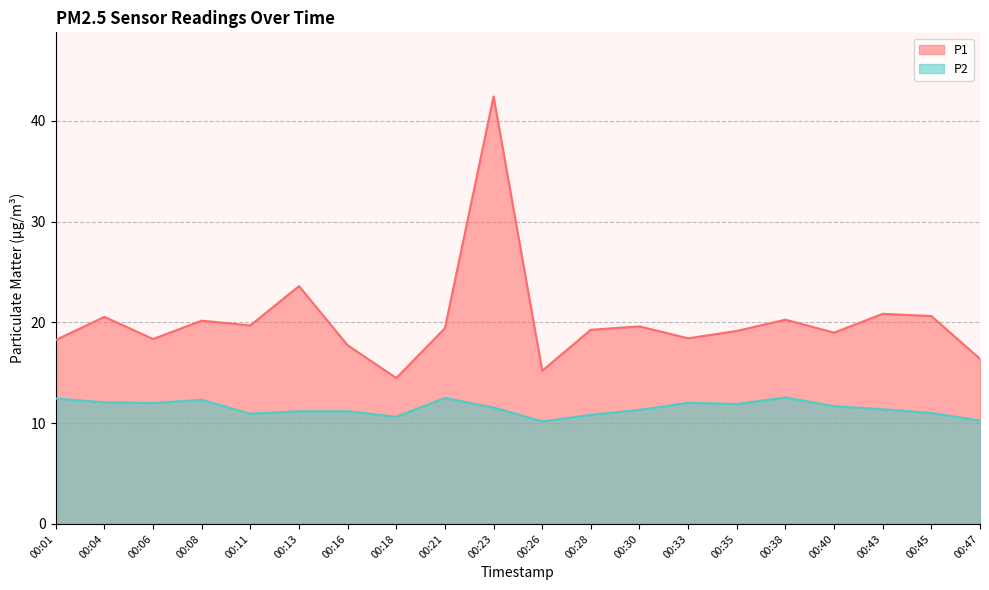

What is the value of the P1 point at the 3rd from the left?

18.4